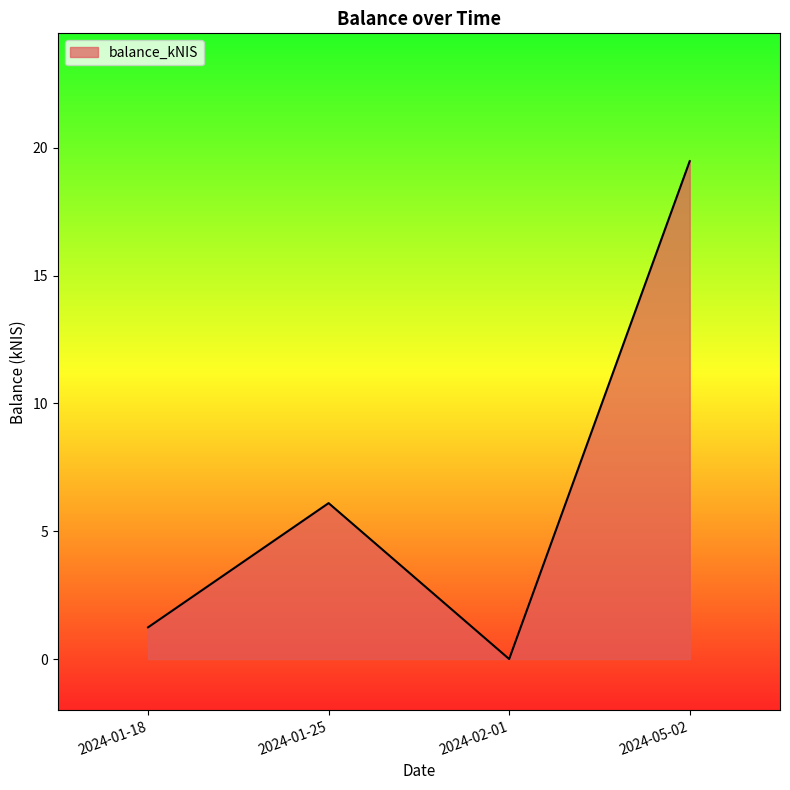

List the labels in order of value, smallest first.

2024-02-01, 2024-01-18, 2024-01-25, 2024-05-02